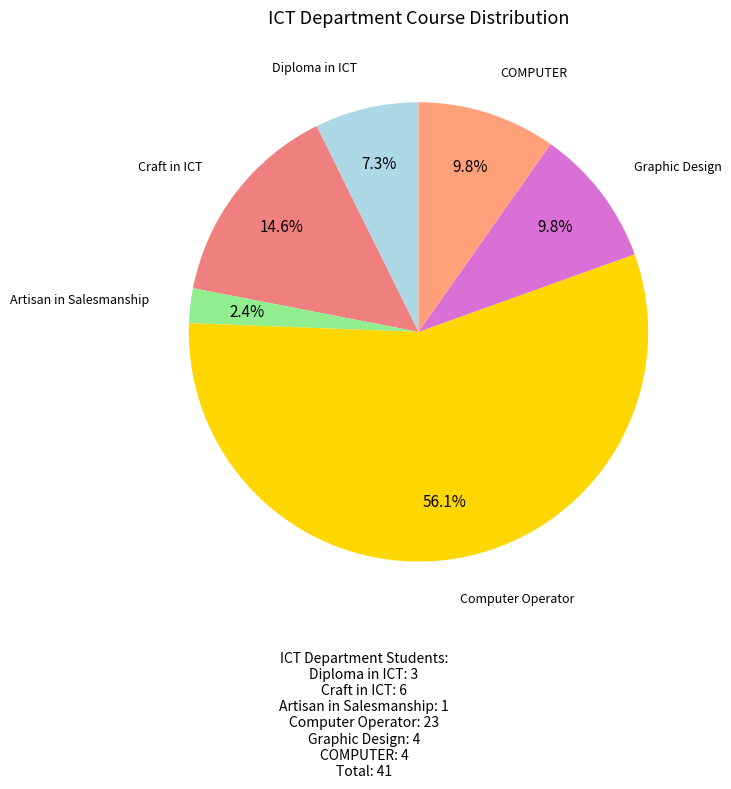

How many segments does this pie chart have?

6